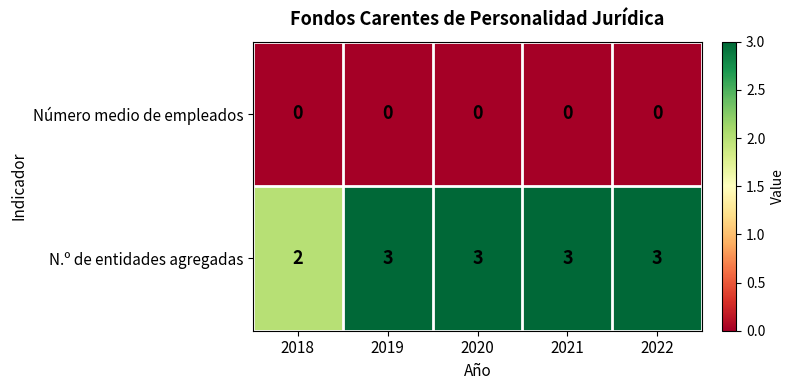

Reading left to right, extract all data points from this chart.

Número medio de empleados: 2018=0	2019=0	2020=0	2021=0	2022=0
N.º de entidades agregadas: 2018=2	2019=3	2020=3	2021=3	2022=3